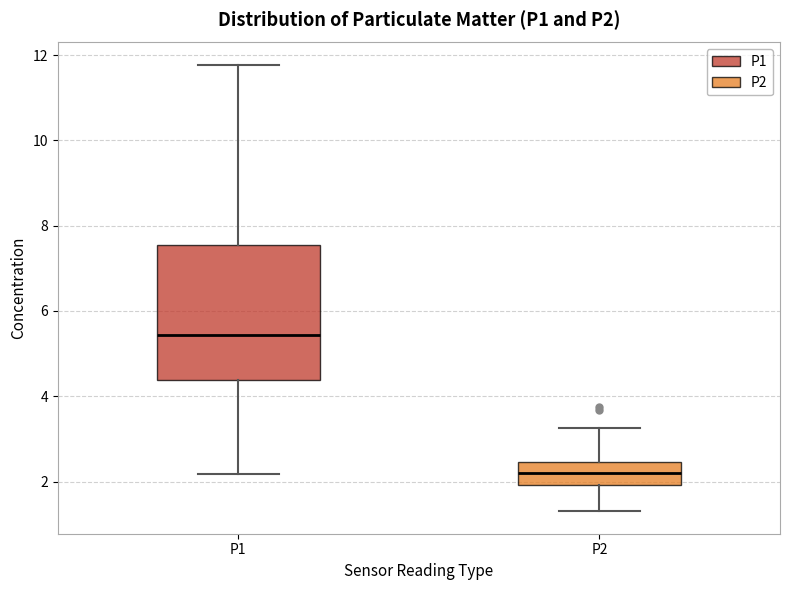

Reading left to right, read every box against the y-axis: the position of its median line, the range the box covers, and the ends of its whiskers. The values are not printed on the chart, so give them approximately, as read against the axis.

P1: median 5.4, box 4.4 to 7.6, whiskers 2.2 to 11.8
P2: median 2.2, box 2.0 to 2.4, whiskers 1.4 to 3.2